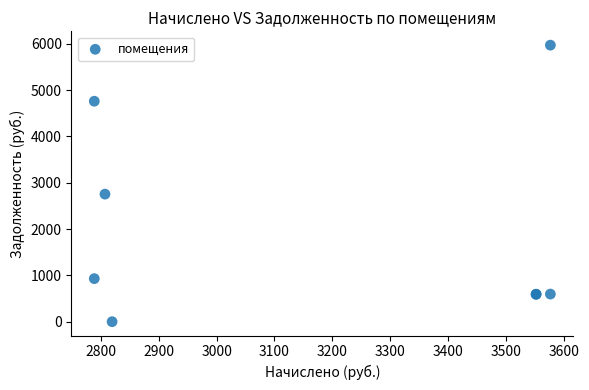

What Y value in the scatter plot is closest to 2984?

2753.8